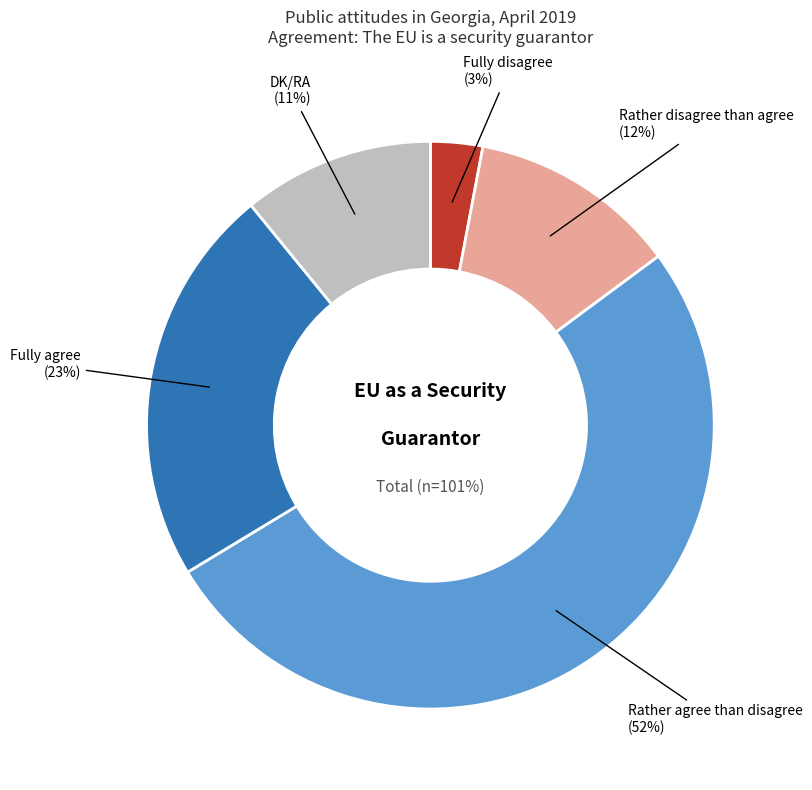

Approximately how many times larger is the value at DK/RA compared to Fully disagree?

3.7